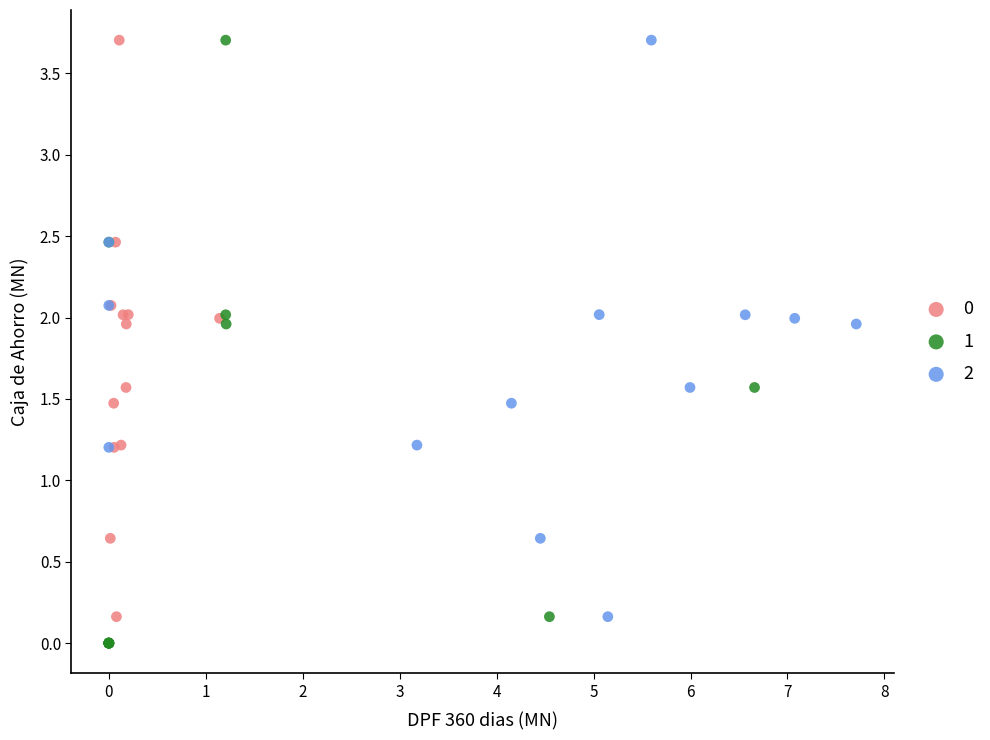

What are all the series names shown in the legend?

0, 1, 2